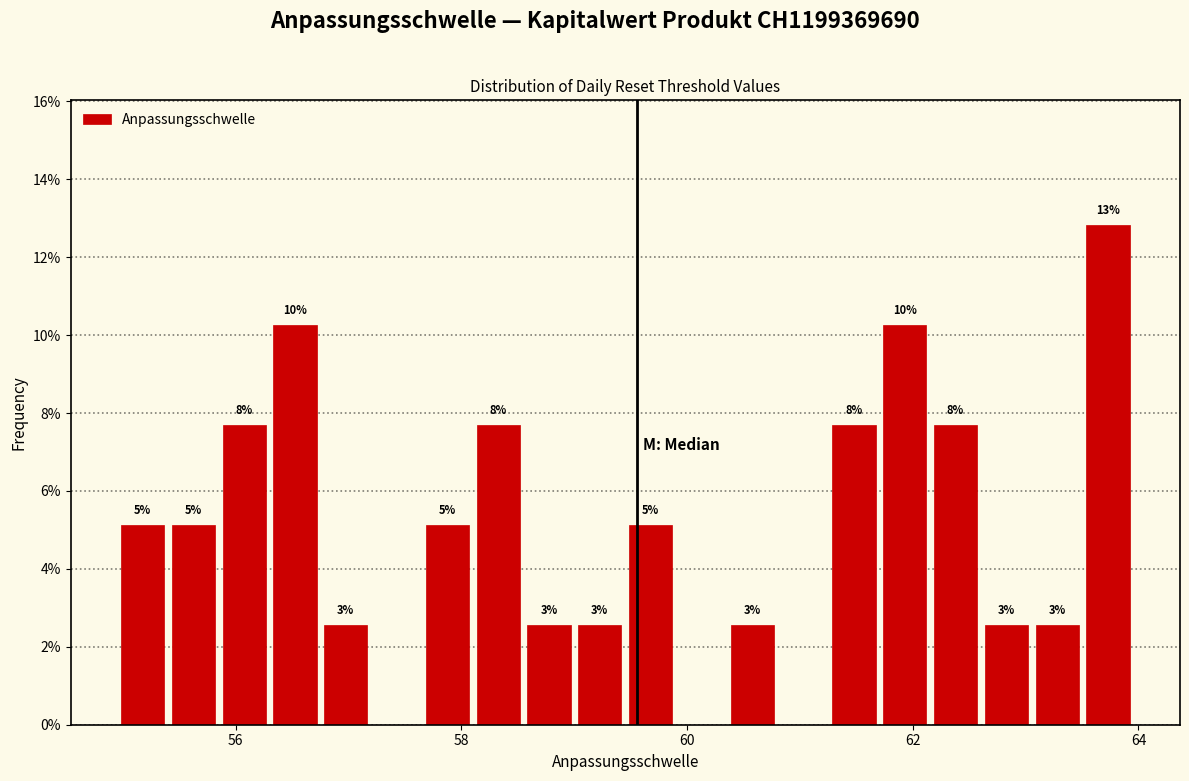

Around what value on the x-axis is the tallest bar? Give the approximate position of its centre, as read against the axis.

63.8